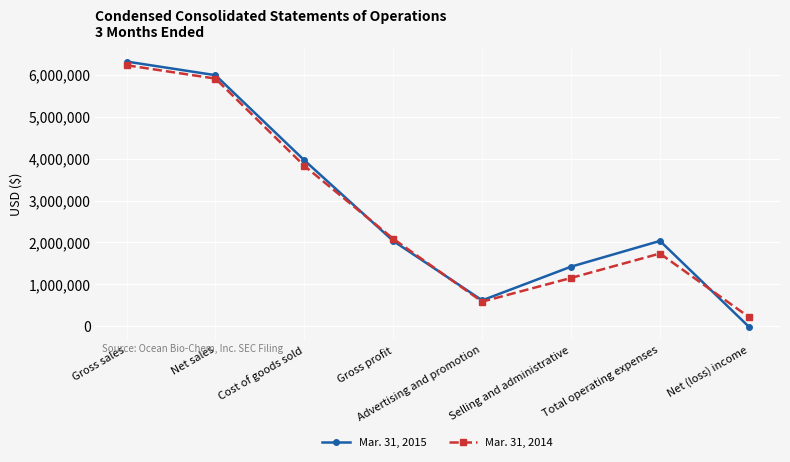

Which series has the widest spread of values?

Mar. 31, 2015